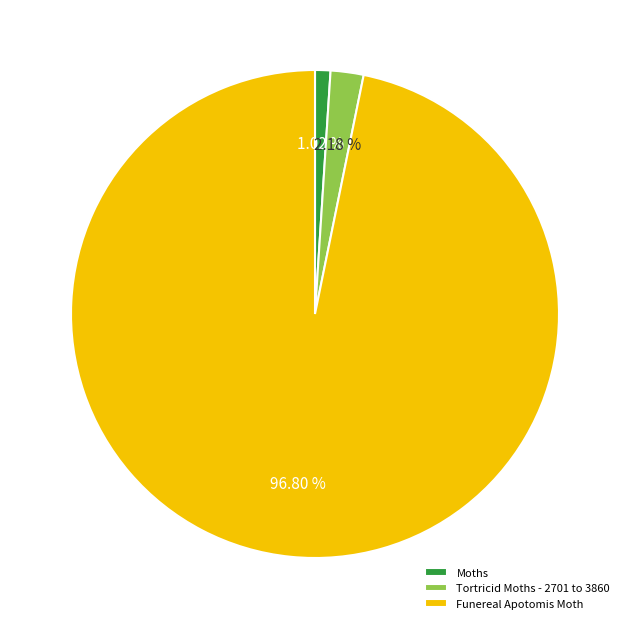

What is the majority slice?

Funereal Apotomis Moth